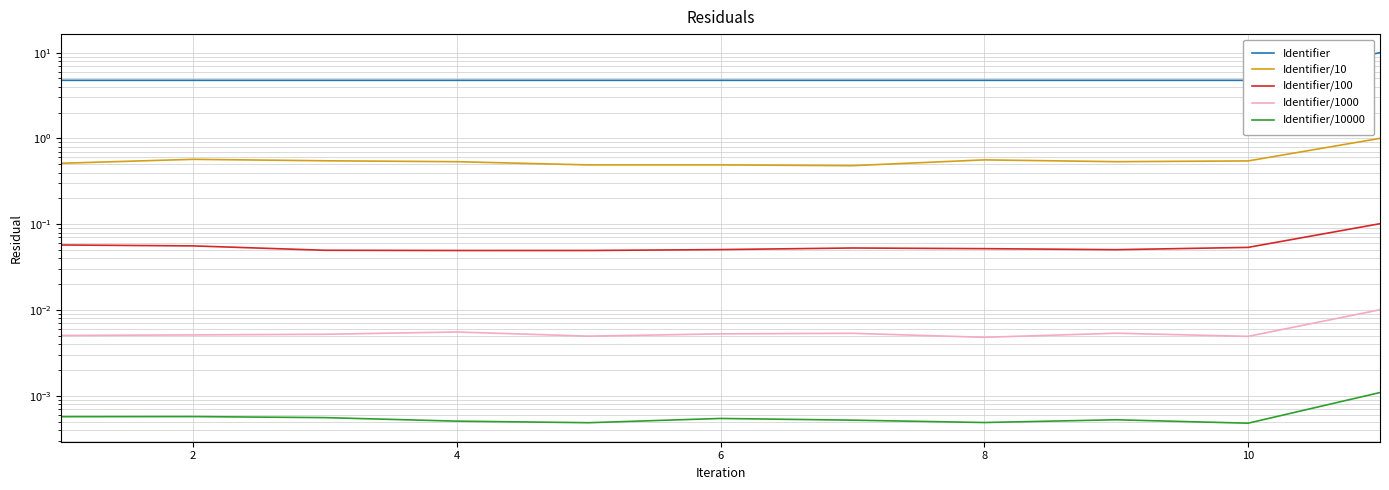

The Identifier/100 series shows 0.0 at 8. True or false?

False